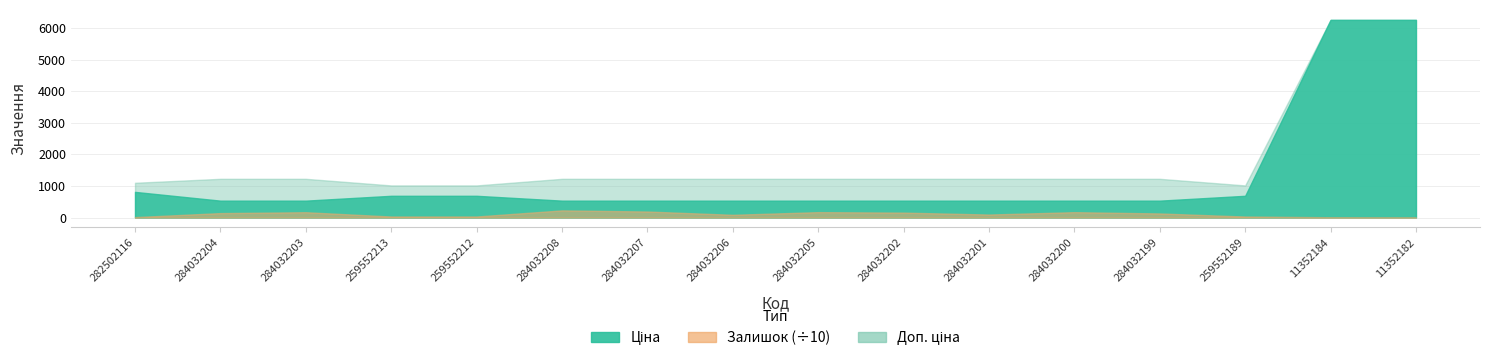

What is the label of the 4th point from the right?

284032199